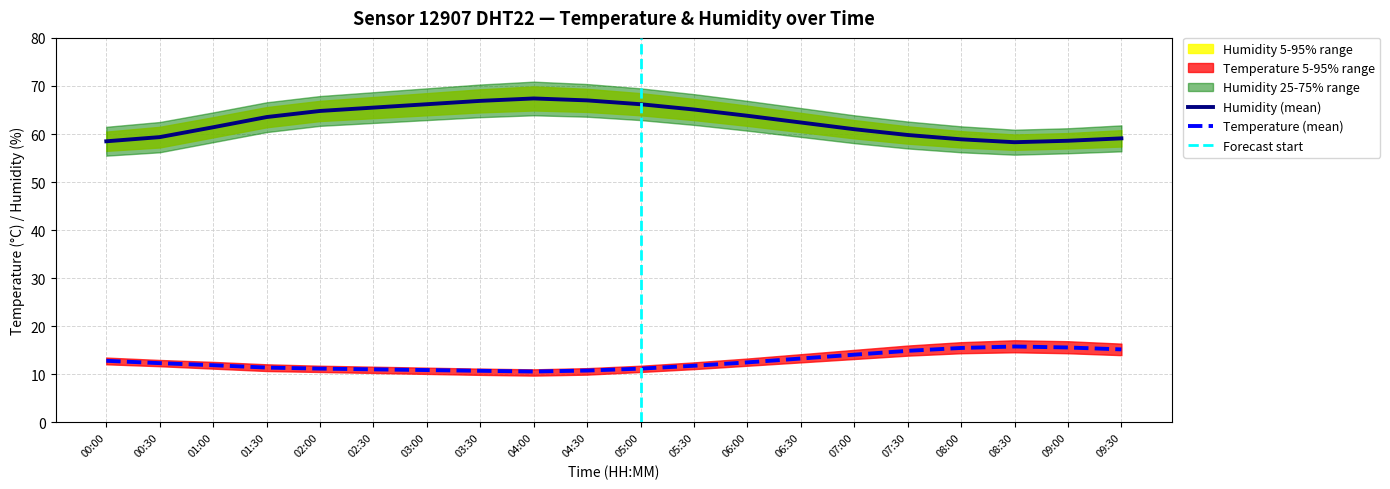

Which category has the lowest value across all series?

04:00